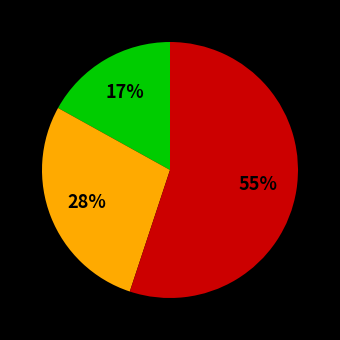

To the nearest percent, what is the average slice percentage?

33%